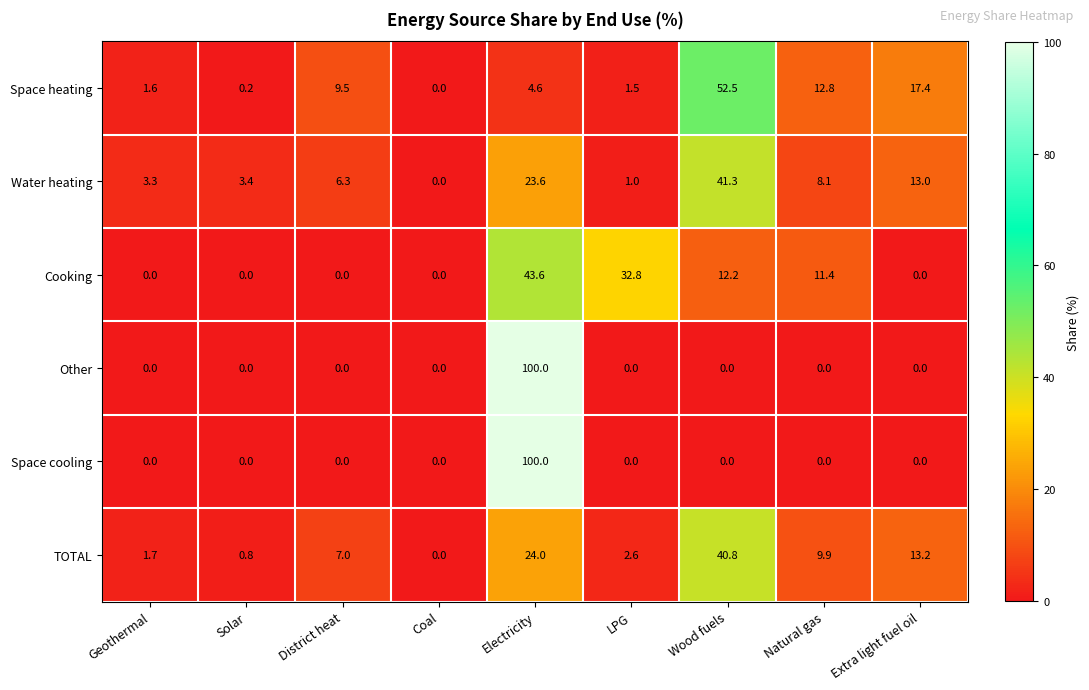

Which category has the highest value in the Water heating series?

Wood fuels